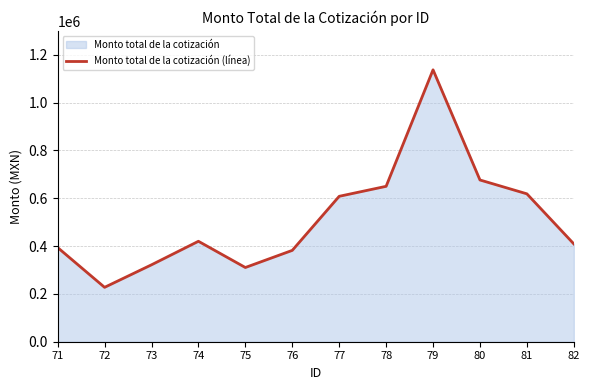

At which category does the chart reach its minimum across all series?

72